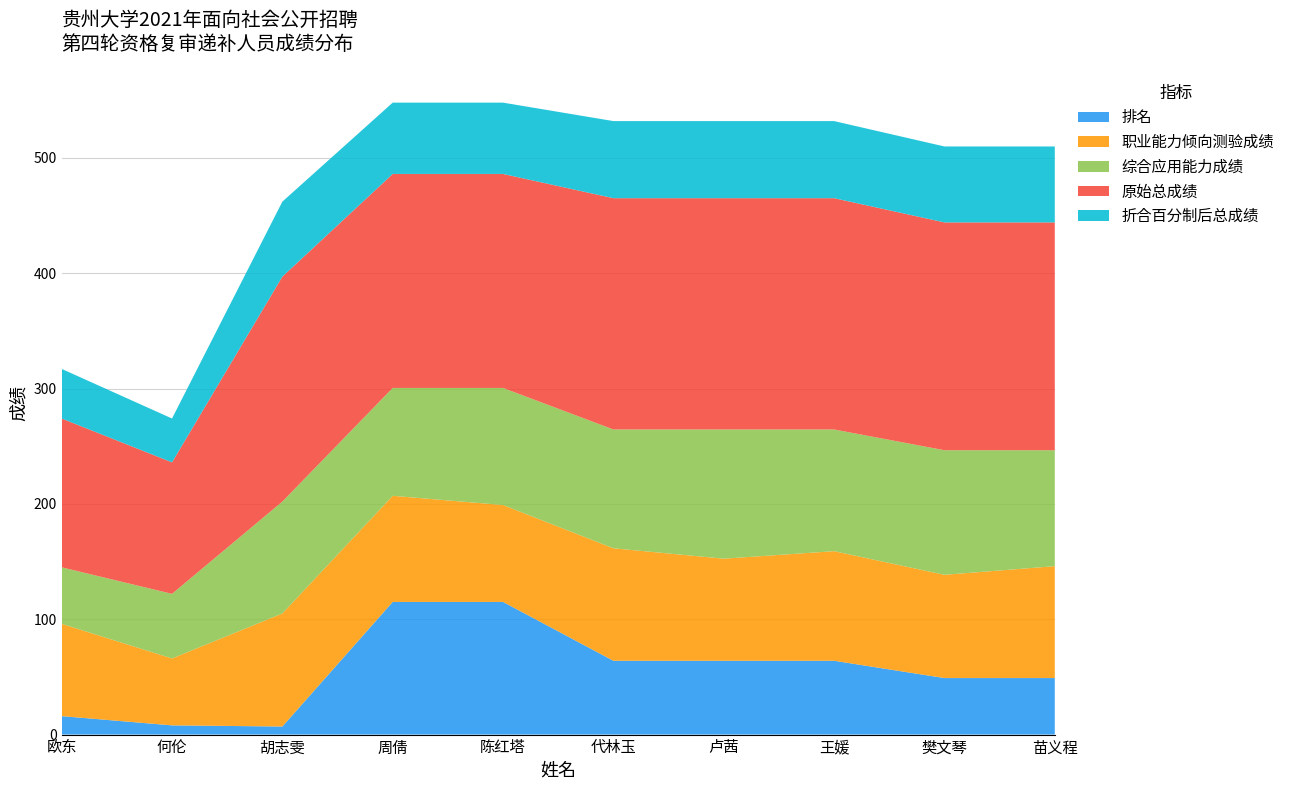

Reading right to left, list all the values displayed in this chart.

排名: 苗义程=49.0	樊文琴=49.0	王媛=64.0	卢茜=64.0	代林玉=64.0	陈红塔=115.0	周倩=115.0	胡志雯=7.0	何伦=8.0	欧东=16.0
职业能力倾向测验成绩: 苗义程=97.0	樊文琴=89.5	王媛=95.0	卢茜=88.5	代林玉=97.5	陈红塔=84.0	周倩=92.0	胡志雯=98.0	何伦=58.0	欧东=80.0
综合应用能力成绩: 苗义程=100.5	樊文琴=108.0	王媛=105.5	卢茜=112.0	代林玉=103.0	陈红塔=101.5	周倩=93.5	胡志雯=97.0	何伦=56.0	欧东=49.0
原始总成绩: 苗义程=197.5	樊文琴=197.5	王媛=200.5	卢茜=200.5	代林玉=200.5	陈红塔=185.5	周倩=185.5	胡志雯=195.0	何伦=114.0	欧东=129.0
折合百分制后总成绩: 苗义程=65.8	樊文琴=65.8	王媛=66.8	卢茜=66.8	代林玉=66.8	陈红塔=61.8	周倩=61.8	胡志雯=65.0	何伦=38.0	欧东=43.0